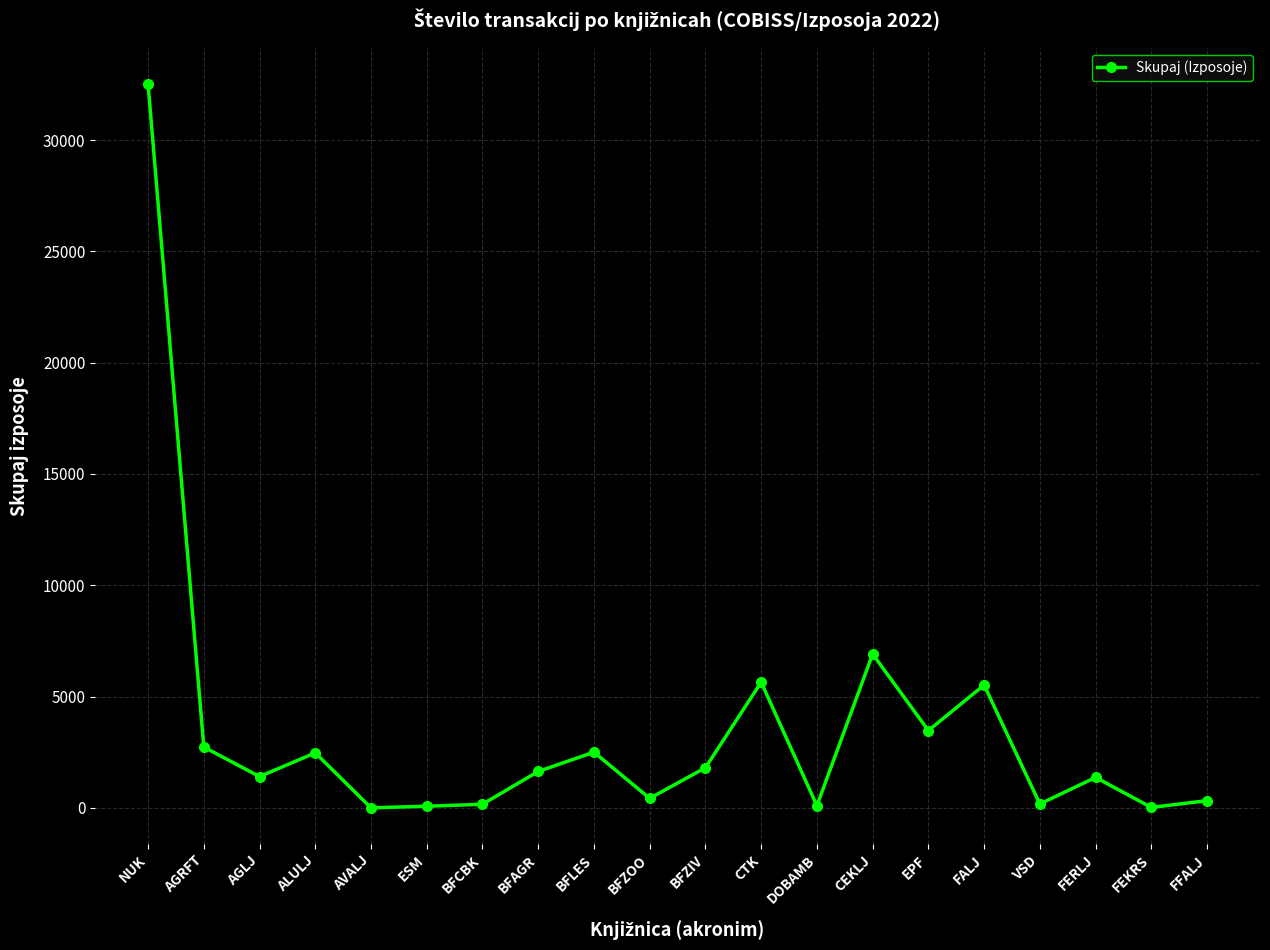

What is the value of the 4th point from the left?

2470